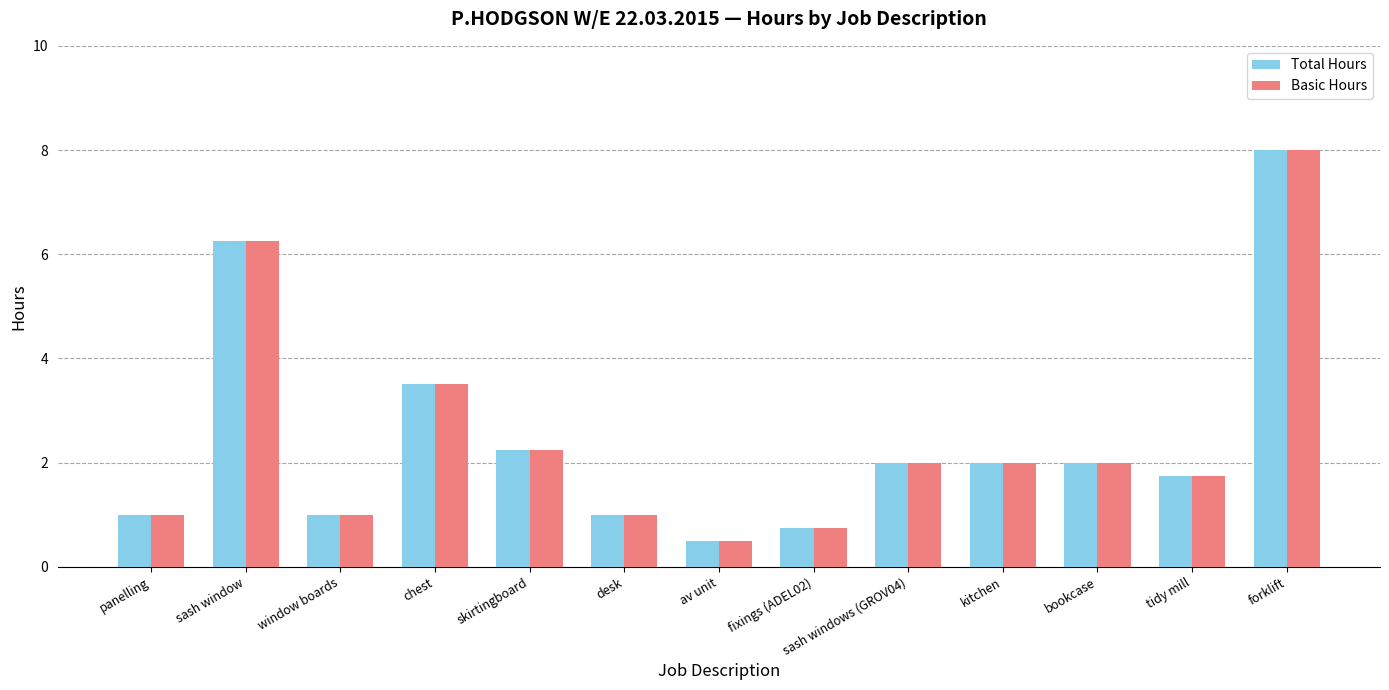

At how many categories does at least one series exceed 6?

2